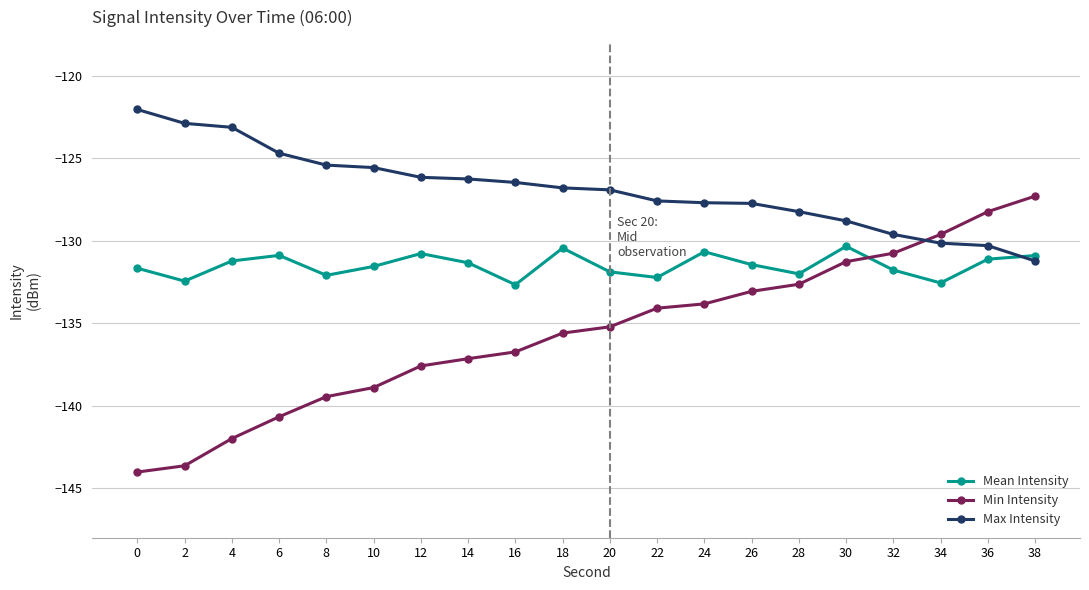

What is the spread (max minus min) of values at 10?

13.3